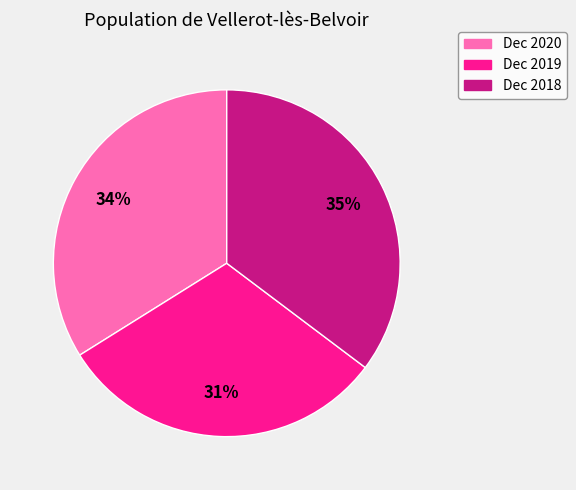

Is the sum of Dec 2019 and Dec 2018 greater than half?

Yes